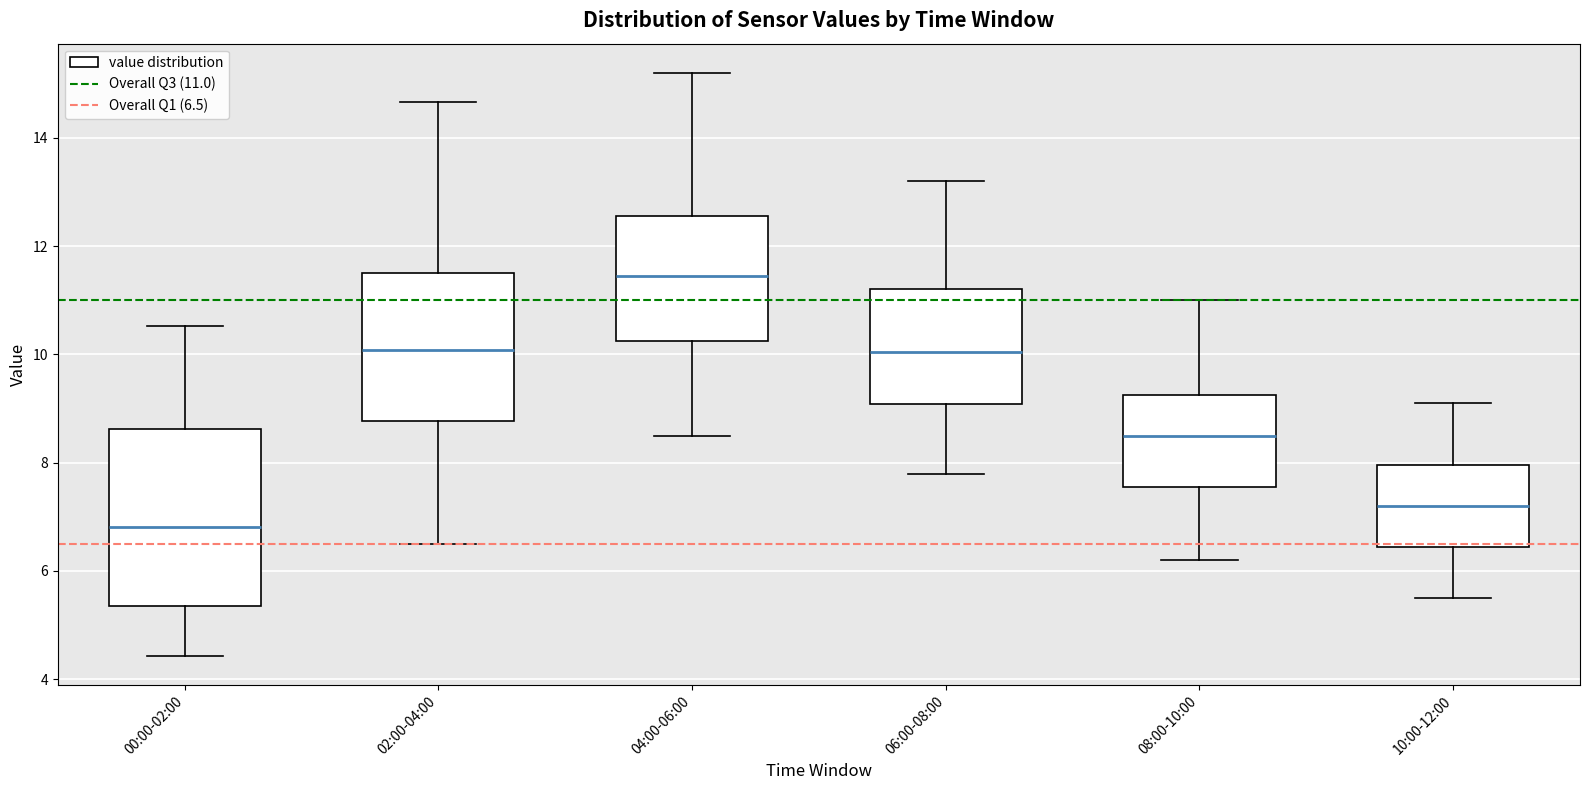

Reading left to right, transcribe this box plot: for each box, give where its median line is, the range the box spans, and where its two whiskers end, as read against the y-axis. The values are not printed on the chart, so give them approximately, as read against the axis.

00:00-02:00: median 6.8, box 5.4 to 8.6, whiskers 4.4 to 10.6
02:00-04:00: median 10.0, box 8.8 to 11.6, whiskers 6.6 to 14.6
04:00-06:00: median 11.4, box 10.2 to 12.6, whiskers 8.6 to 15.2
06:00-08:00: median 10.0, box 9.0 to 11.2, whiskers 7.8 to 13.2
08:00-10:00: median 8.6, box 7.6 to 9.2, whiskers 6.2 to 11.0
10:00-12:00: median 7.2, box 6.4 to 8.0, whiskers 5.6 to 9.2